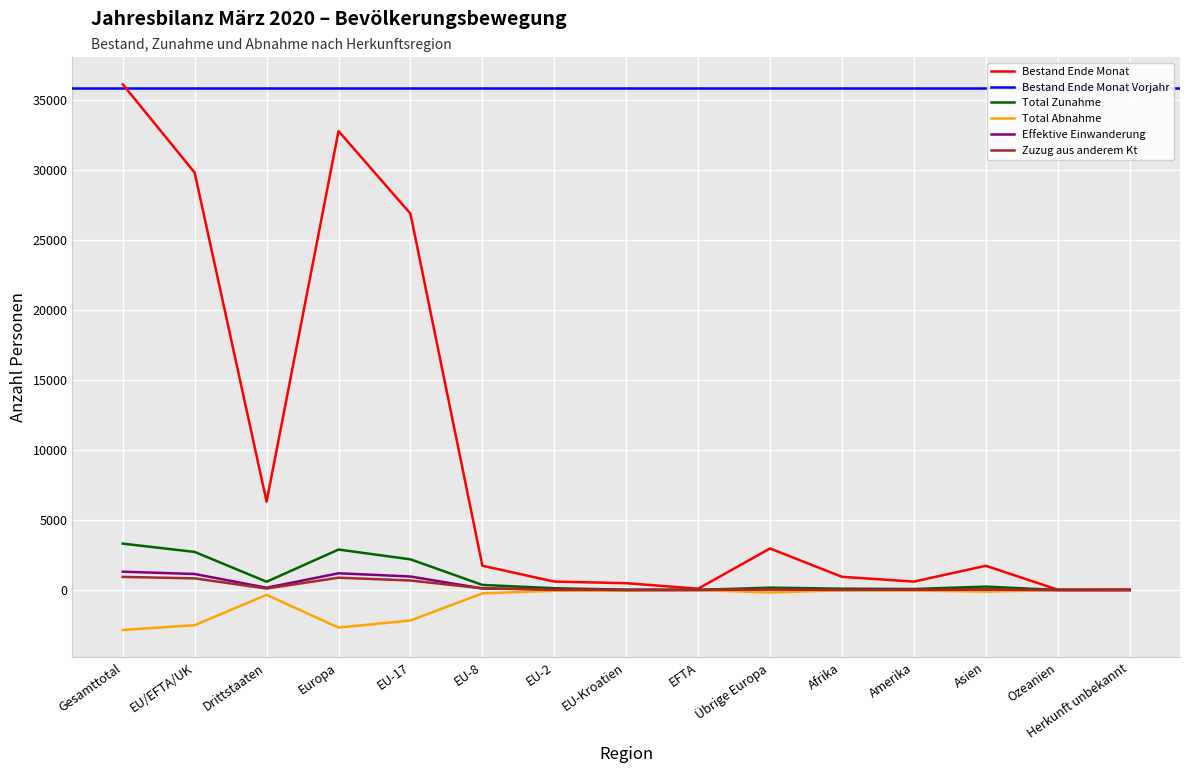

What is the maximum value for Zuzug aus anderem Kt?

939